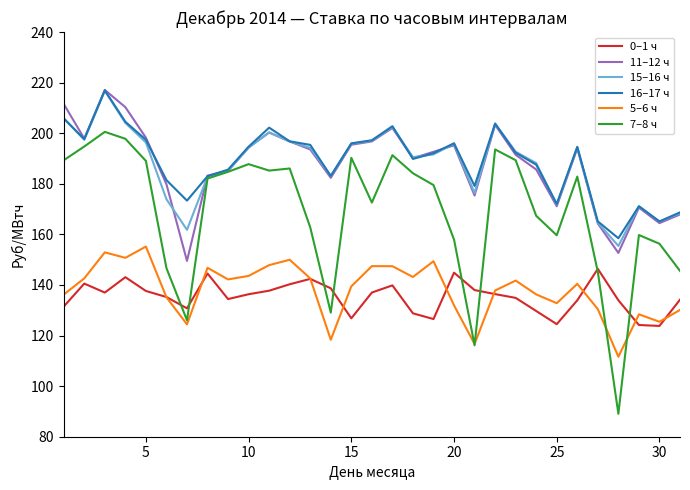

Which series has the widest spread of values?

7–8 ч